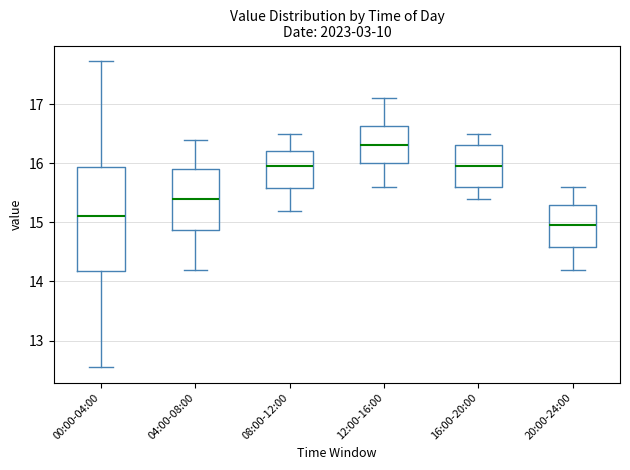

Reading left to right, read every box against the y-axis: the position of its median line, the range the box covers, and the ends of its whiskers. The values are not printed on the chart, so give them approximately, as read against the axis.

00:00-04:00: median 15.1, box 14.2 to 15.9, whiskers 12.6 to 17.7
04:00-08:00: median 15.4, box 14.9 to 15.9, whiskers 14.2 to 16.4
08:00-12:00: median 16.0, box 15.6 to 16.2, whiskers 15.2 to 16.5
12:00-16:00: median 16.3, box 16.0 to 16.6, whiskers 15.6 to 17.1
16:00-20:00: median 16.0, box 15.6 to 16.3, whiskers 15.4 to 16.5
20:00-24:00: median 15.0, box 14.6 to 15.3, whiskers 14.2 to 15.6